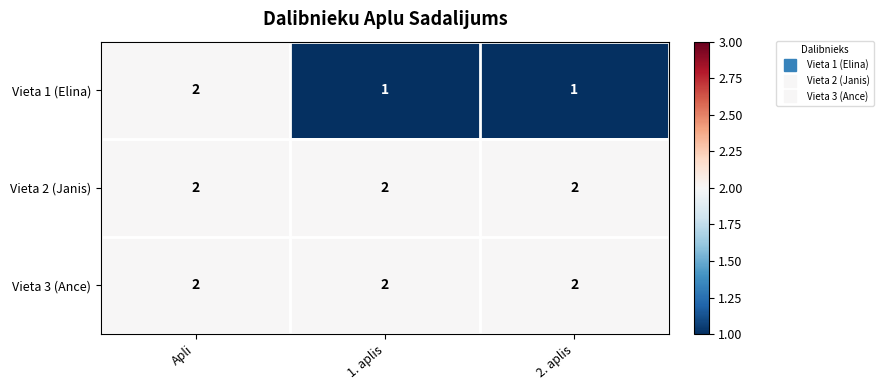

What is the sum of the Vieta 1 (Elina) values at Apli and 2. aplis?

3